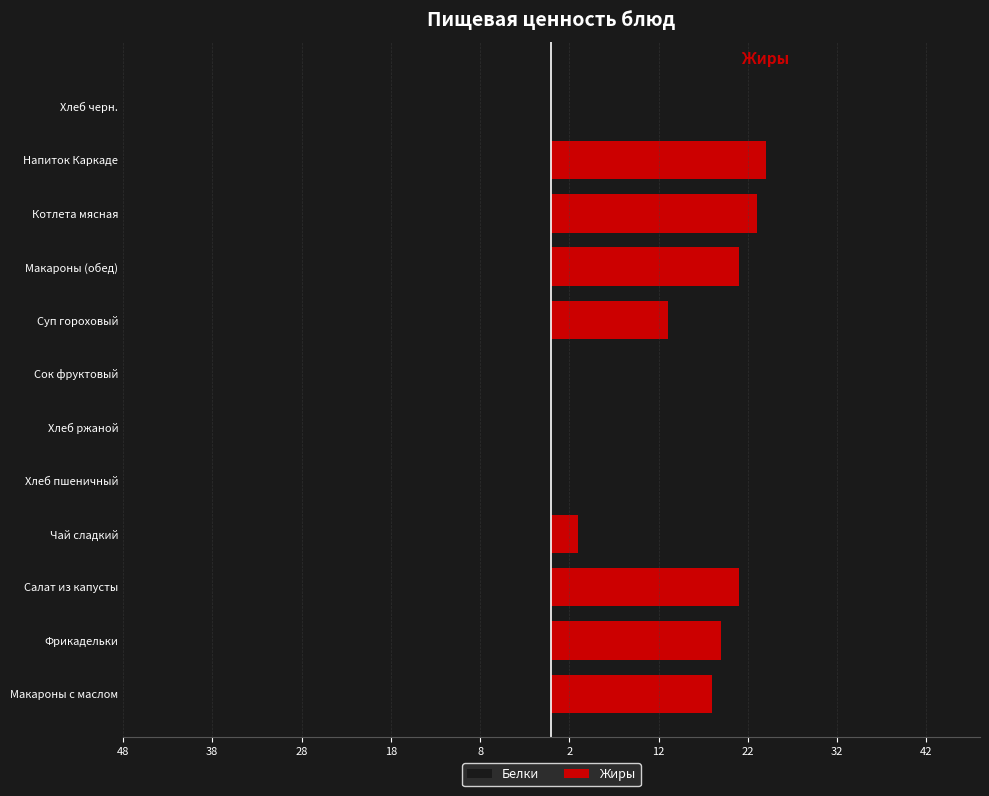

What is the minimum value shown in the chart?

-38